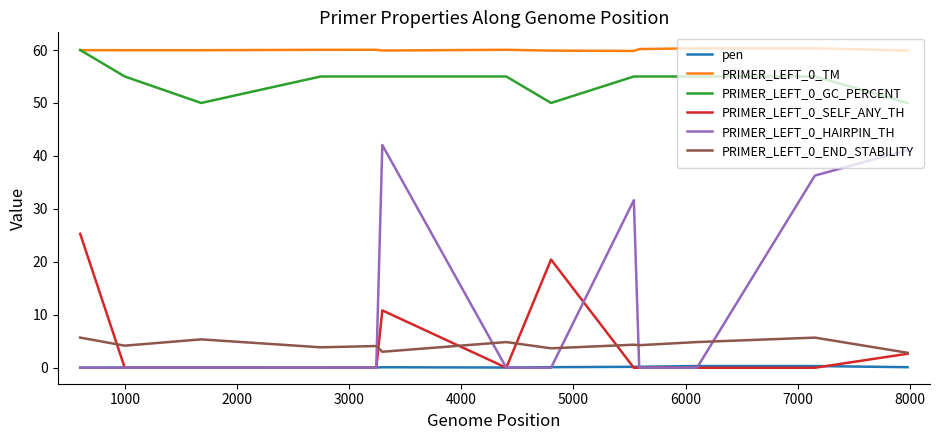

What is the maximum value shown in the chart?

60.3